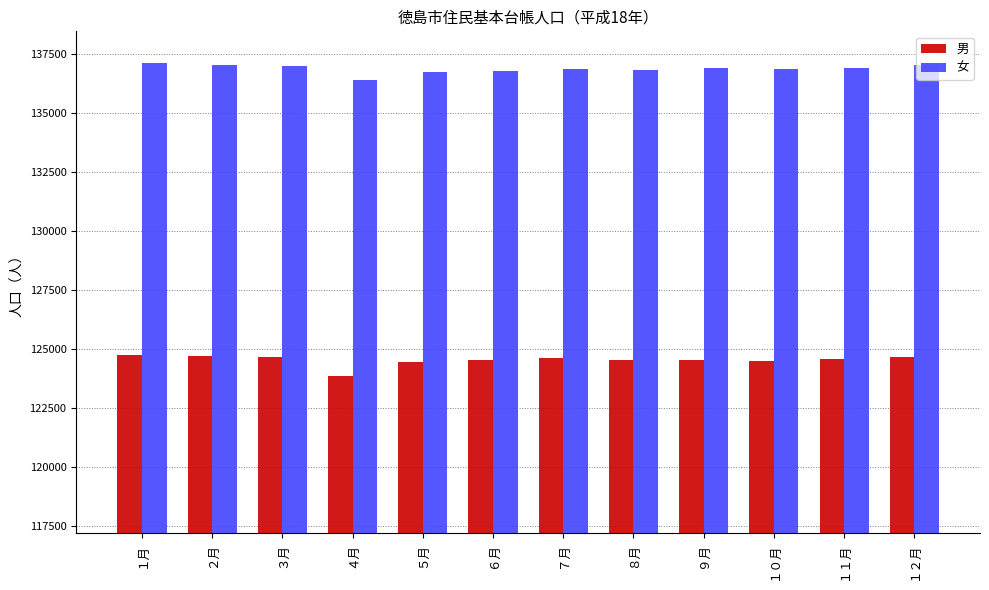

Is it true that 女 equals 136861 at １０月?

True